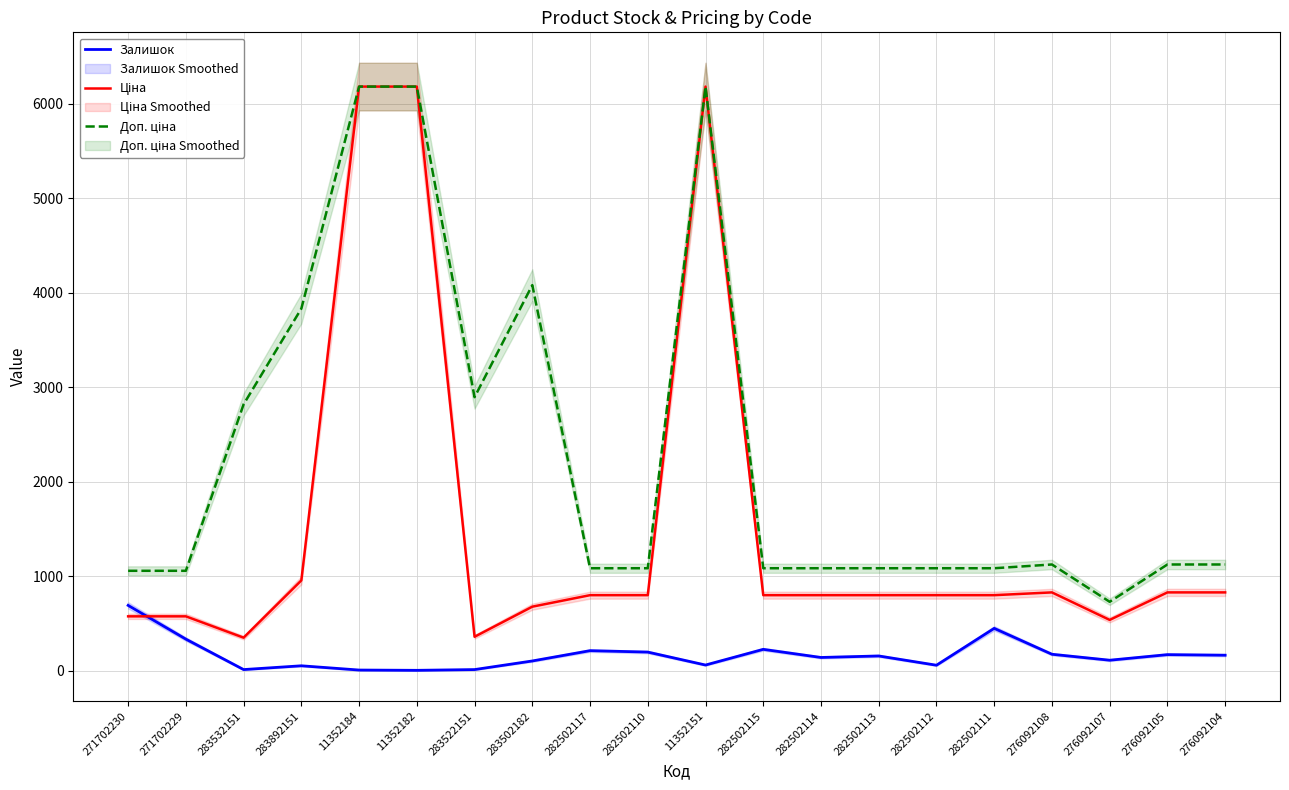

How many values in the Залишок series exceed 159?

9